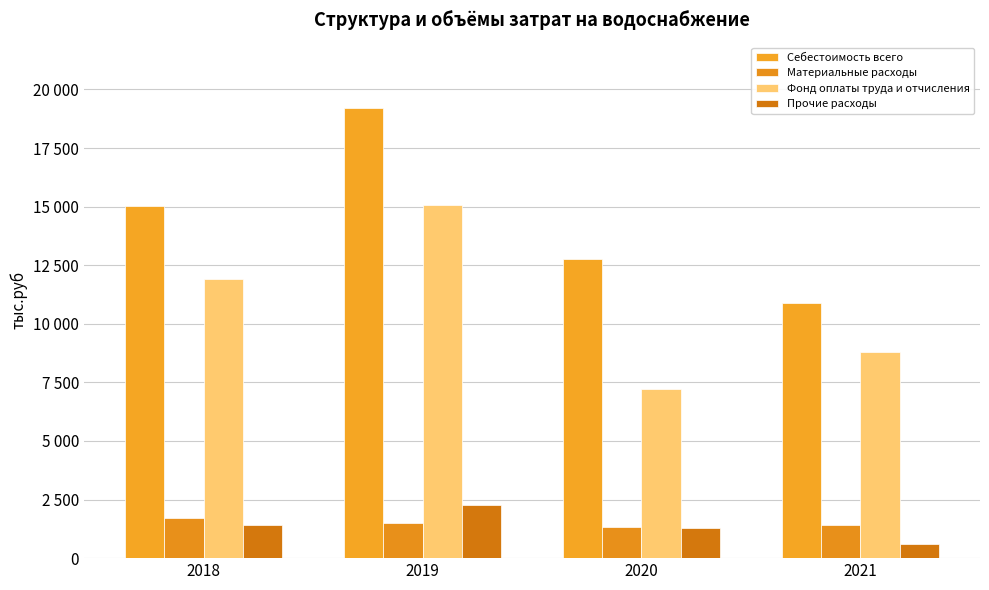

List the labels in order of Материальные расходы value, largest first.

2018, 2019, 2021, 2020